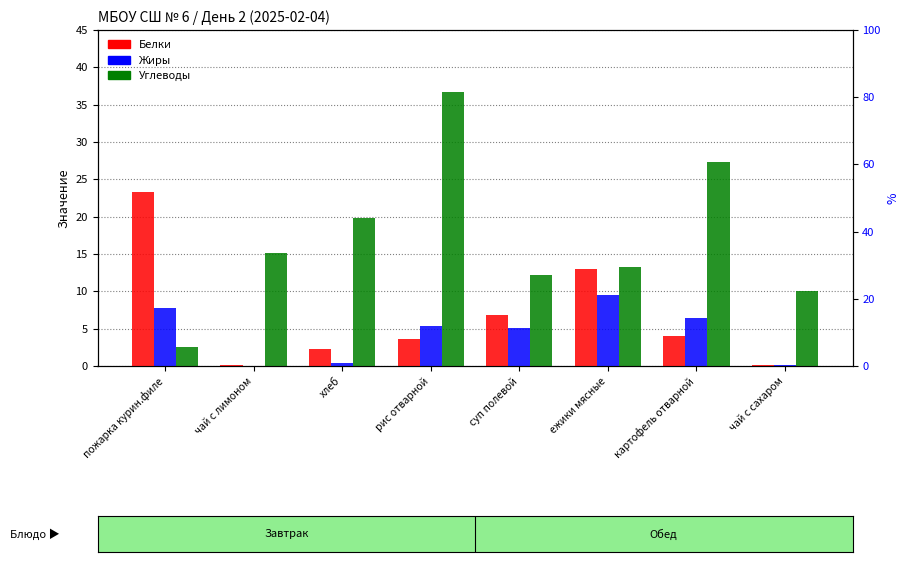

Is it true that Белки equals 6.1 at ежики мясные?

False